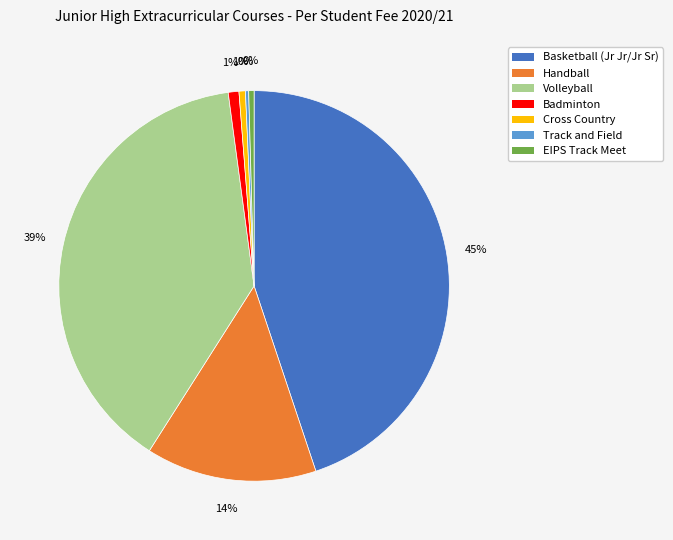

Which slice is the largest?

Basketball (Jr Jr/Jr Sr)